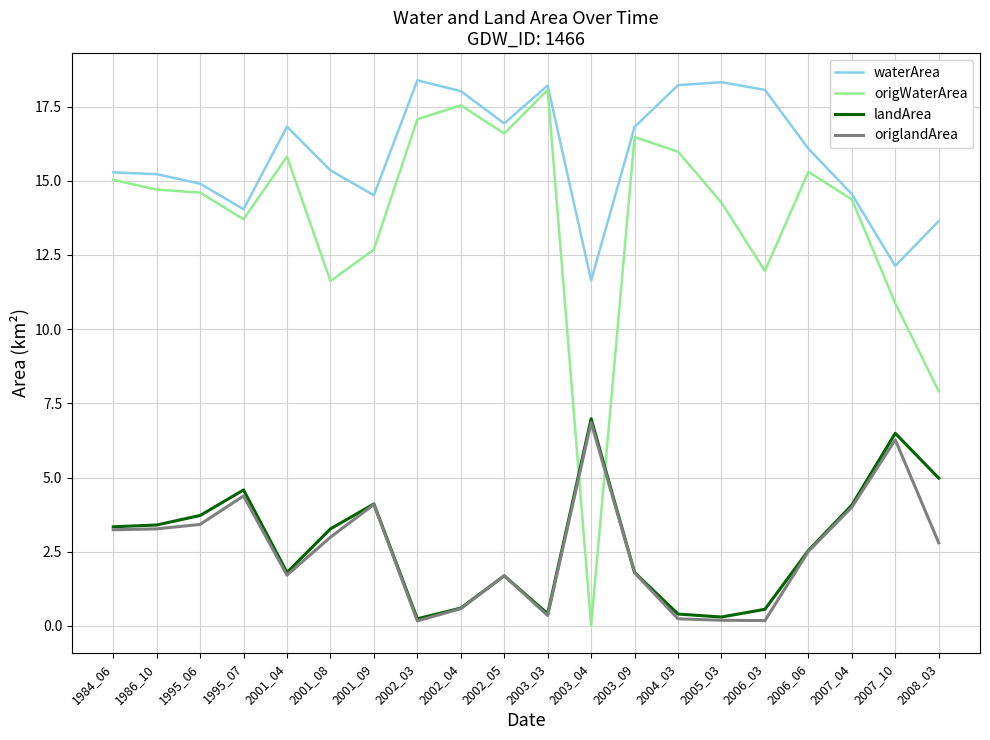

Which series has the largest range (max minus min)?

origWaterArea